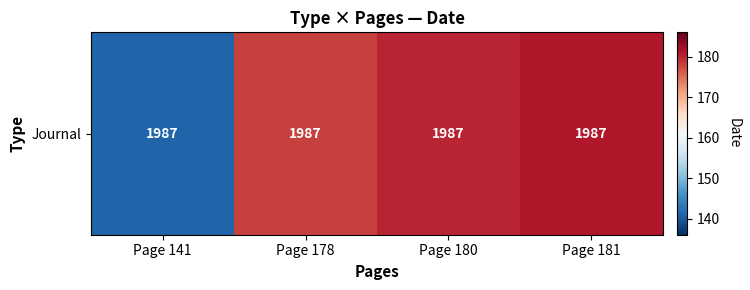

The chart shows a value of 51 at Page 178. True or false?

False